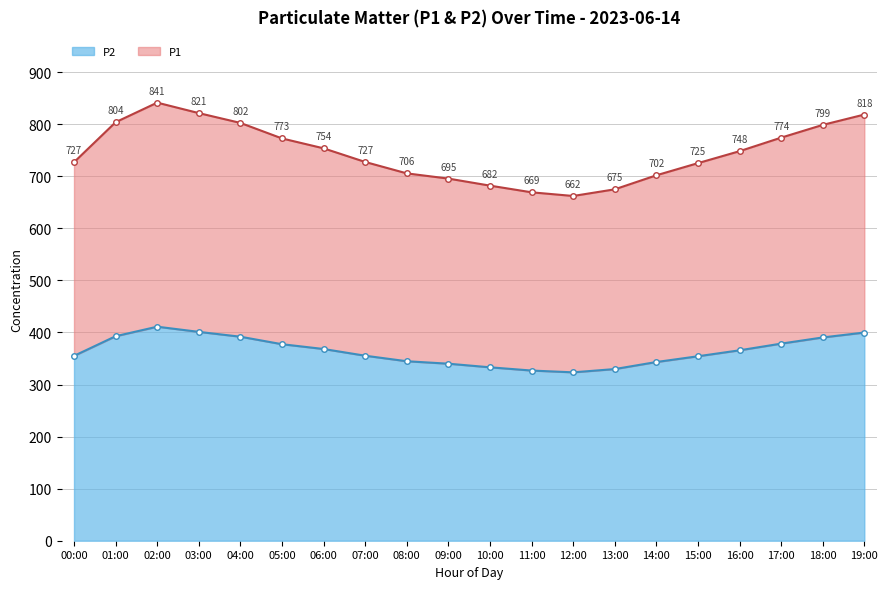

Which series has the widest spread of values?

P1 stacked line